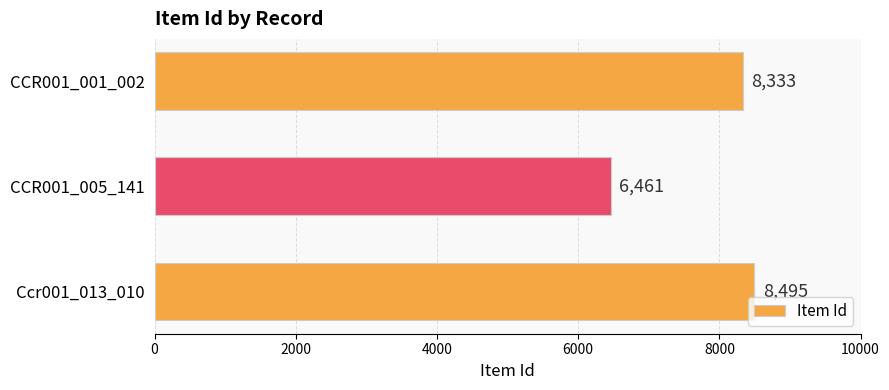

Is it true that the value at CCR001_005_141 is 6461?

True